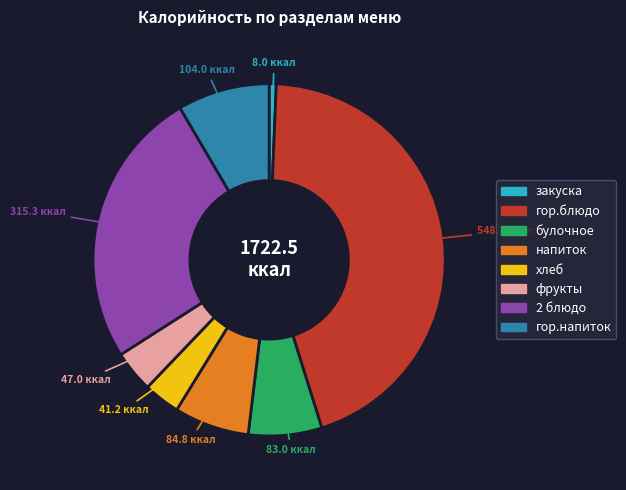

Is it true that гор.напиток is 1% of the pie?

False